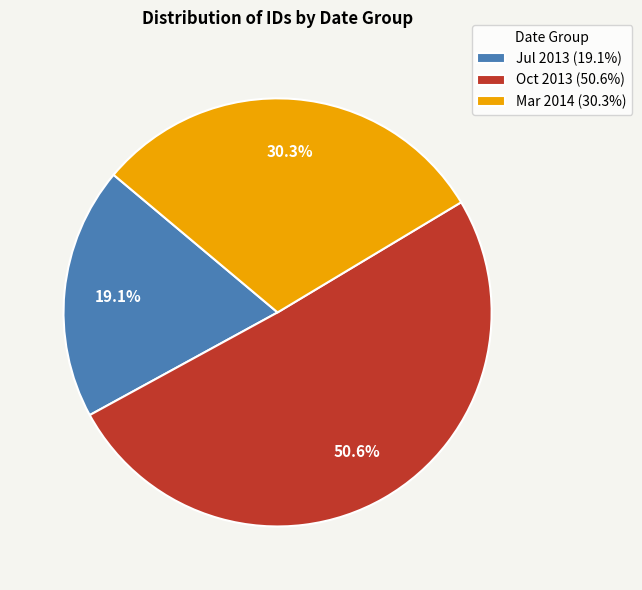

How much of the chart is everything except Mar 2014 (30.3%)?

69.7%